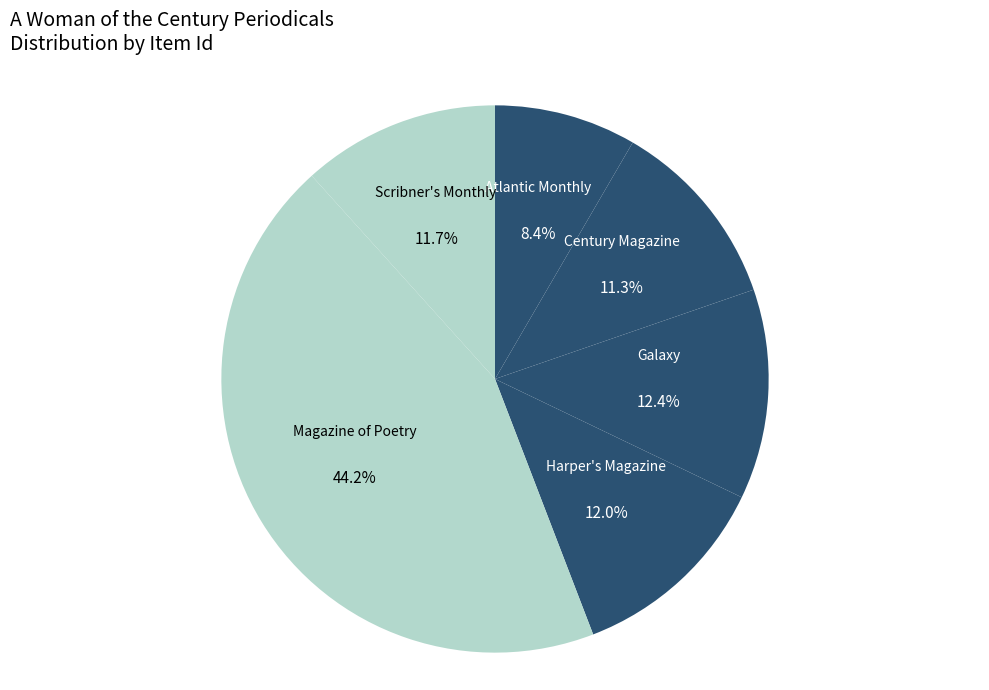

To the nearest percent, what is the difference between the largest and smallest slice percentages?

36%